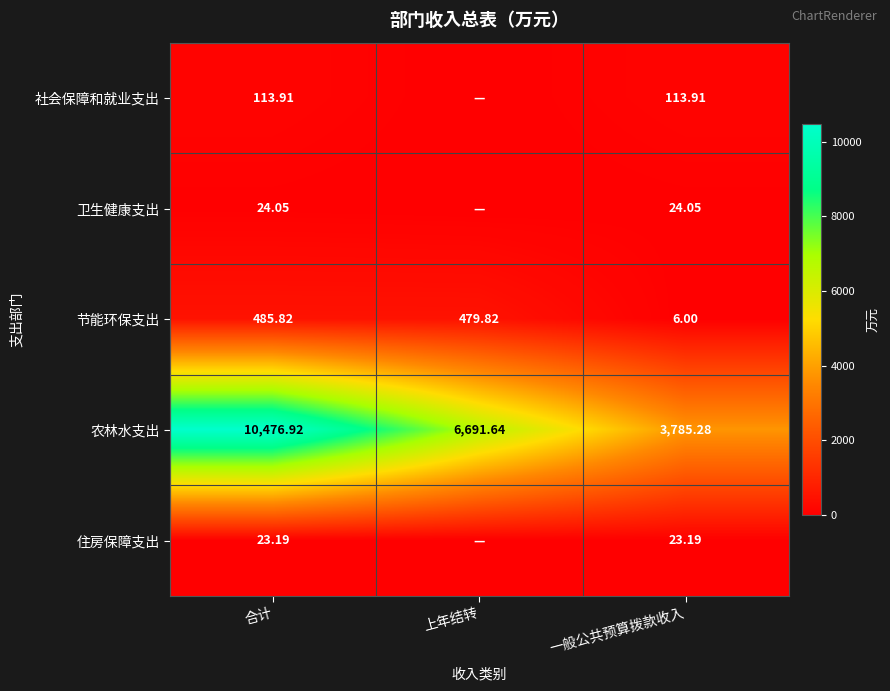

Is the value of 住房保障支出 at 一般公共预算拨款收入 greater than the value of 社会保障和就业支出 at 合计?

No